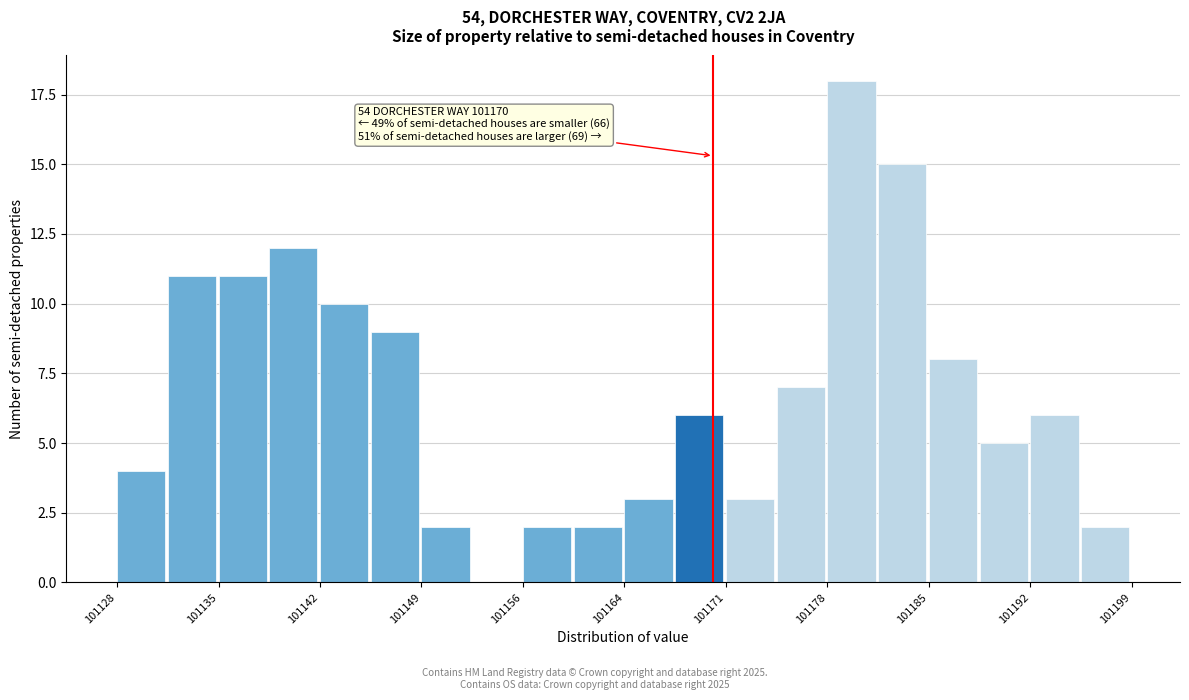

Read against the x-axis, roughly where is the centre of the tallest bar?

101179